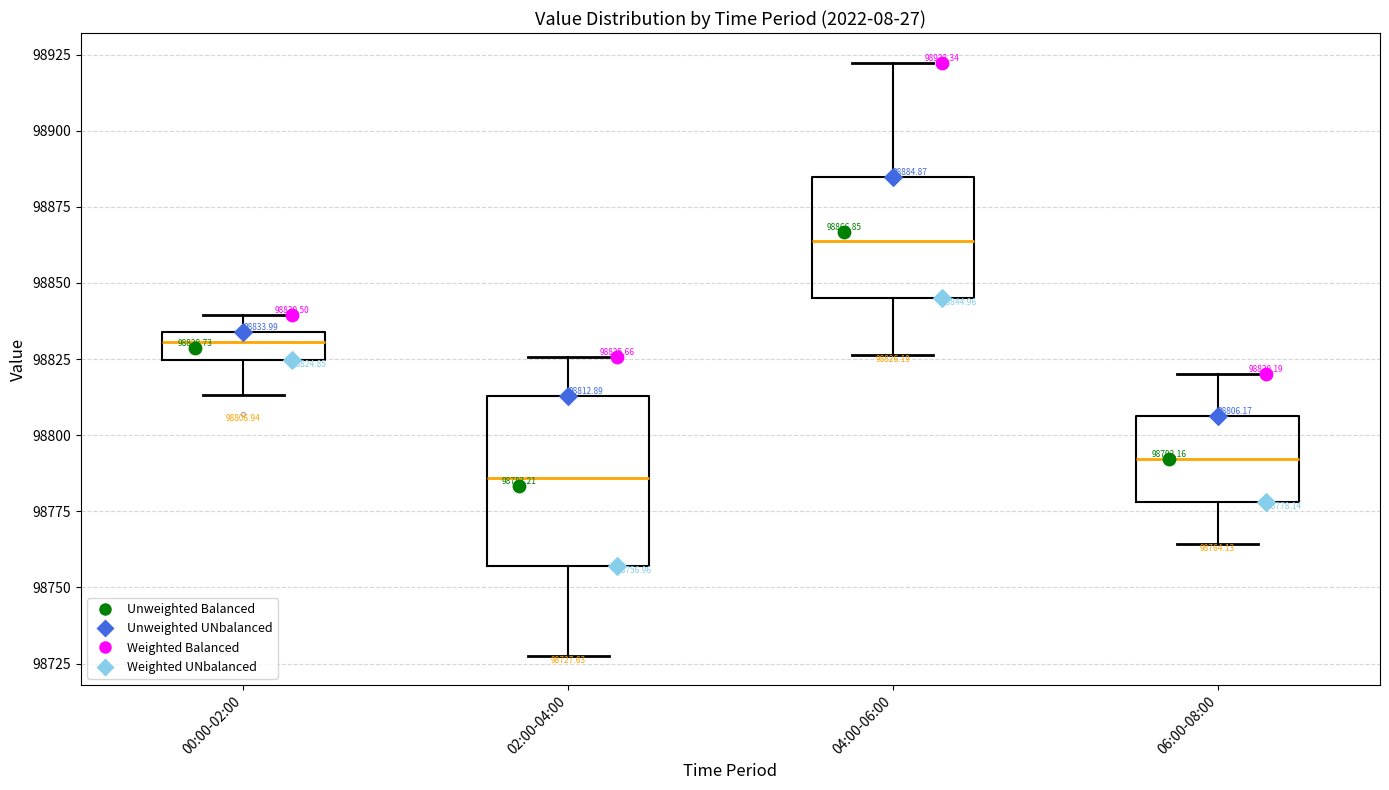

Which box's median line is the highest?

04:00-06:00